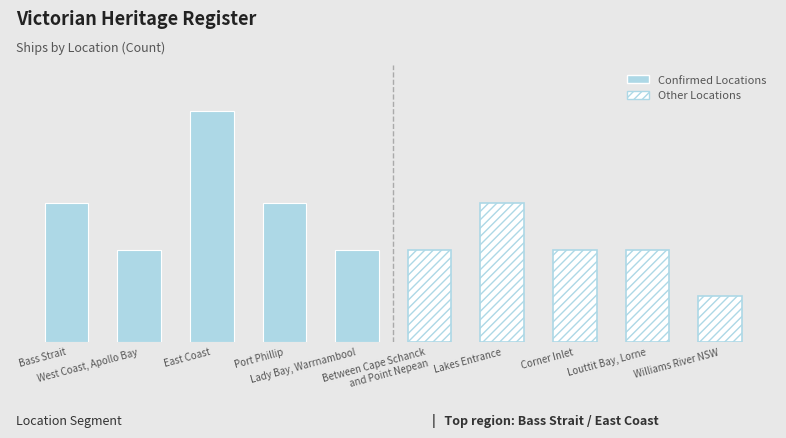

Which series has the largest total across all categories?

Confirmed Locations